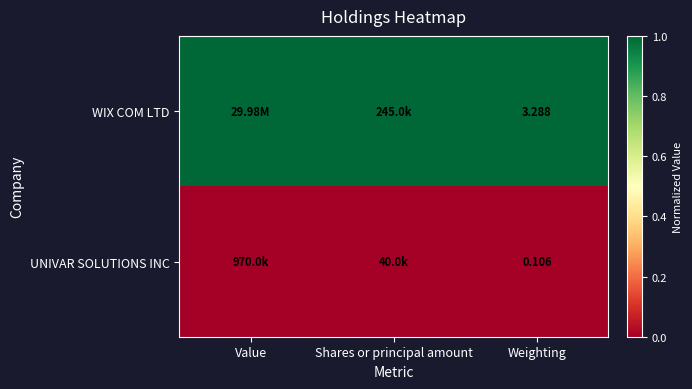

List the labels in order of WIX COM LTD value, smallest first.

Value, Shares or principal amount, Weighting